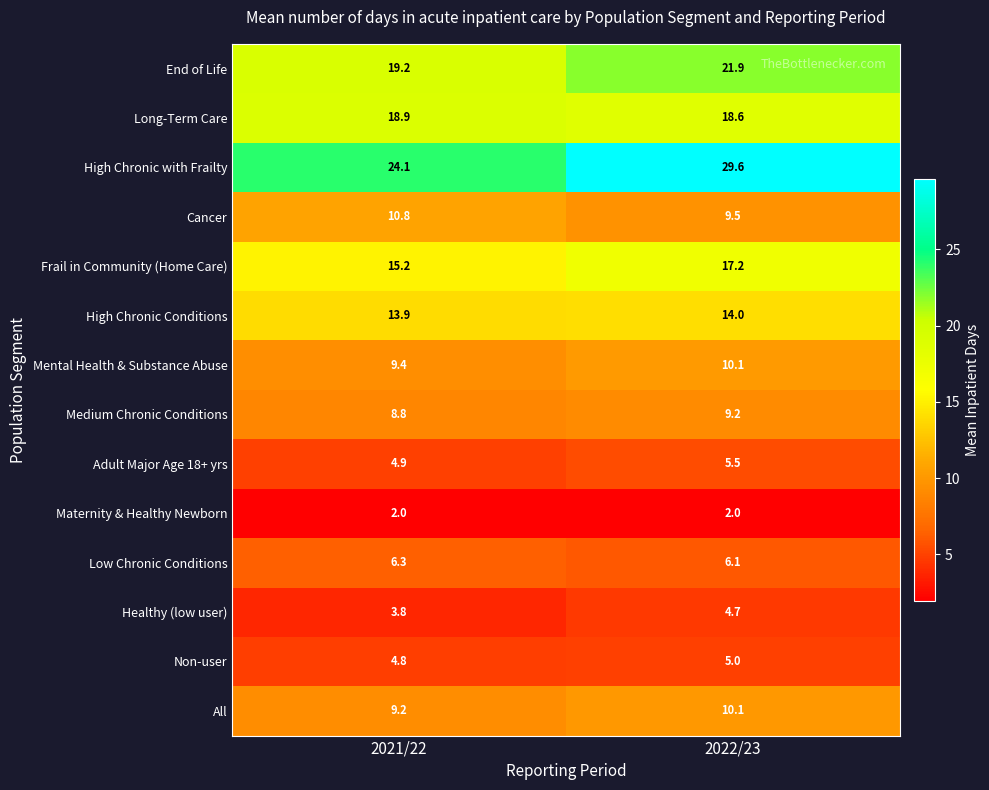

What is the sum of all Non-user values?

9.8